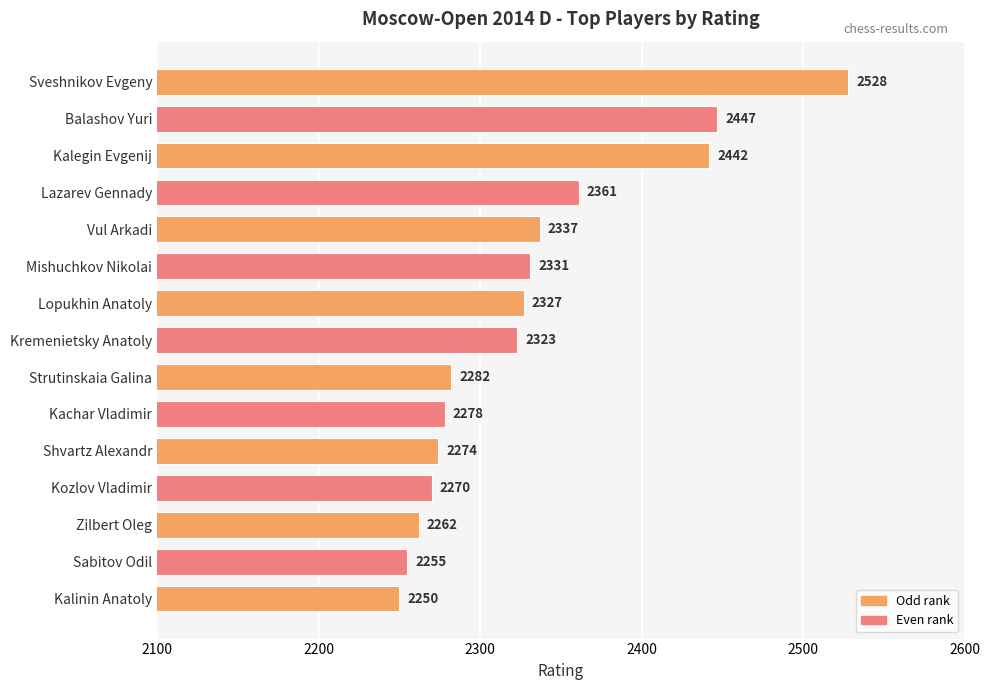

What is the average value?

2331